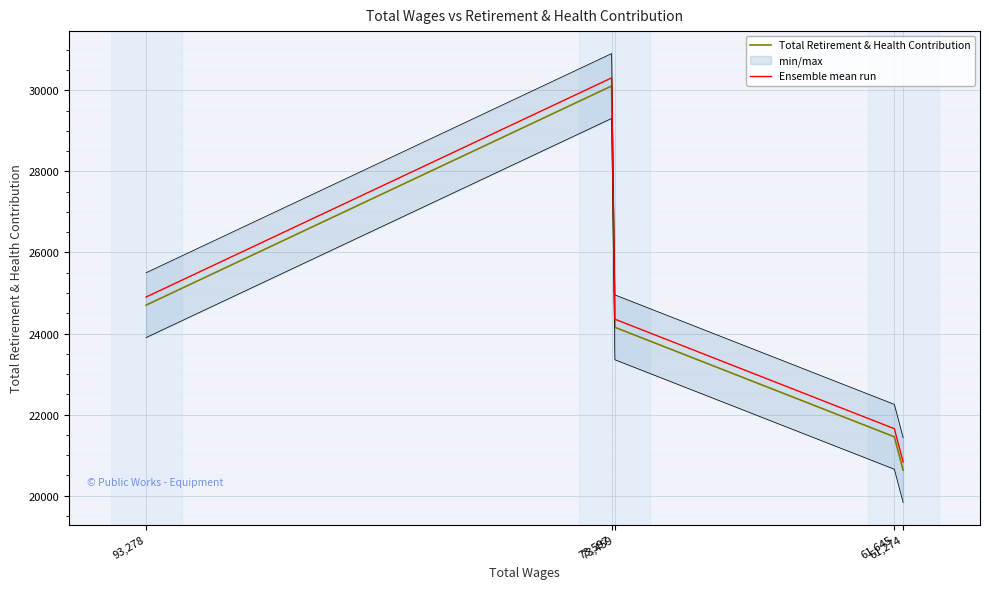

How many values in the Total Retirement & Health Contribution series exceed 24153?

2